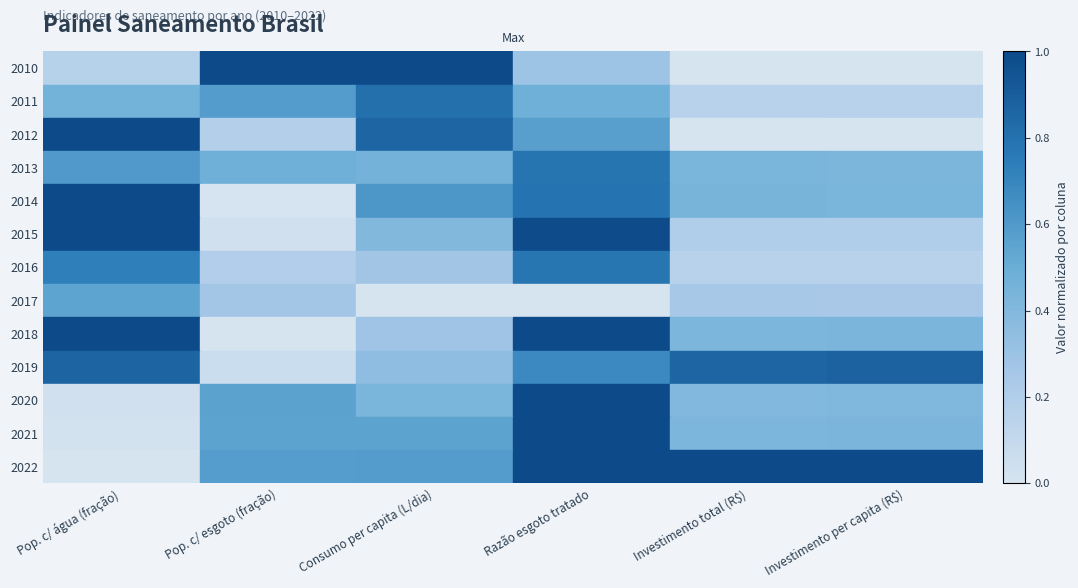

What is the sum of all 2019 values?

3.7